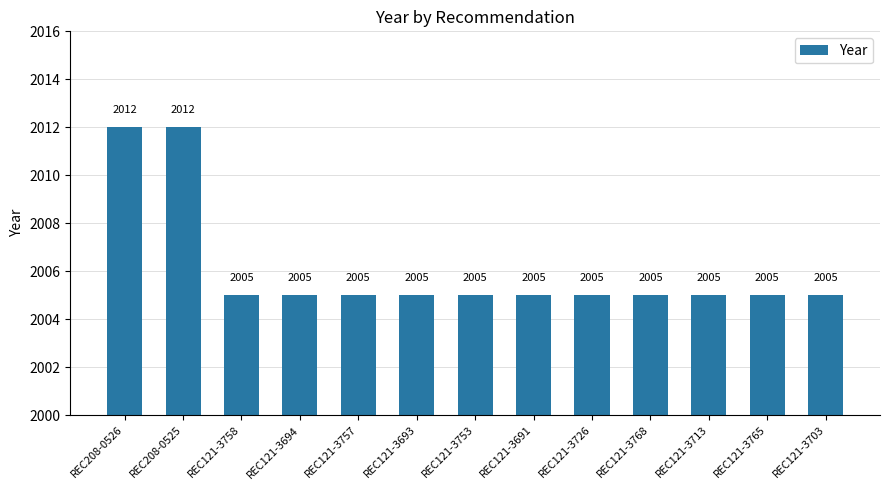

Is it true that the value at REC121-3726 is 2005?

True